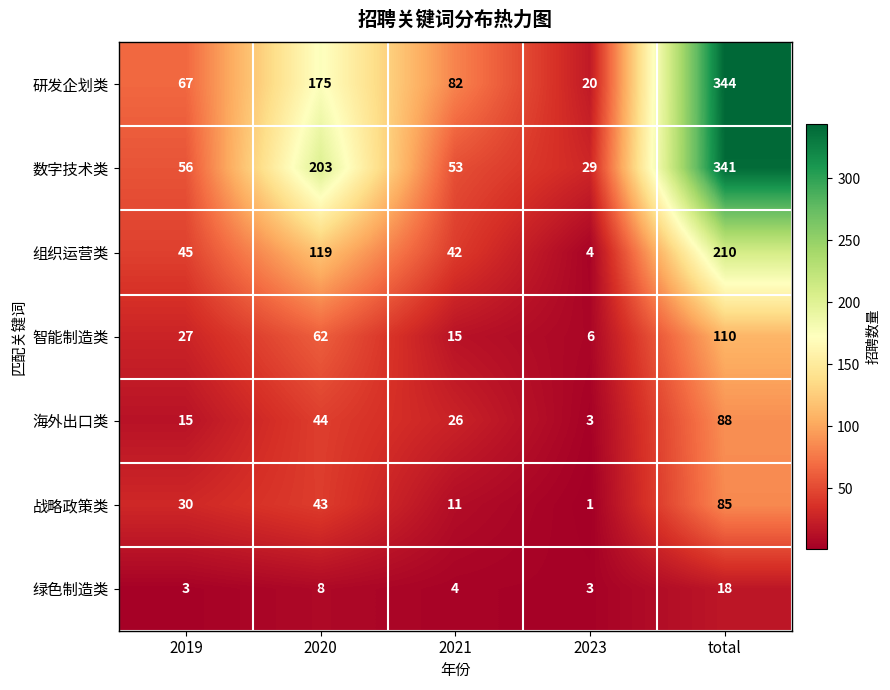

Which series has the largest range (max minus min)?

研发企划类